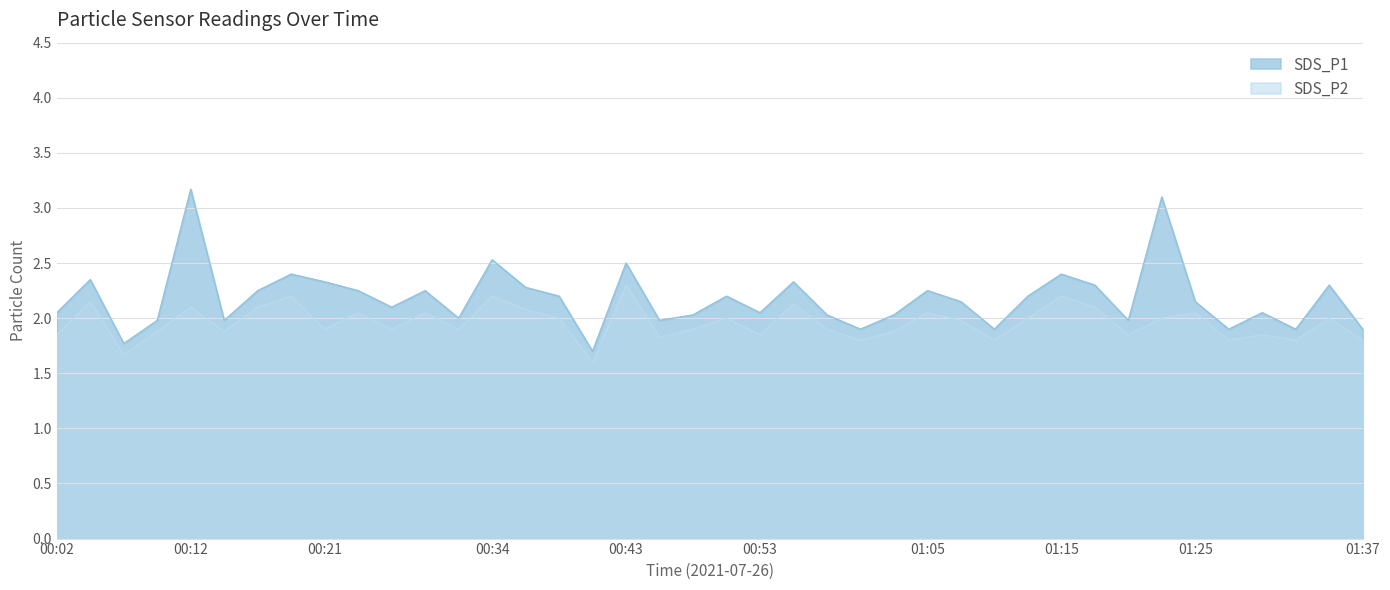

Reading left to right, what are all the values shown in this chart?

SDS_P1: 2.0	2.4	1.8	2.0	3.2	2.0	2.2	2.4	2.3	2.2	2.1	2.2	2.0	2.5	2.3	2.2	1.7	2.5	2.0	2.0	2.2	2.0	2.3	2.0	1.9	2.0	2.2	2.1	1.9	2.2	2.4	2.3	2.0	3.1	2.1	1.9	2.0	1.9	2.3	1.9
SDS_P2: 1.9	2.1	1.7	1.9	2.1	1.9	2.1	2.2	1.9	2.0	1.9	2.0	1.9	2.2	2.1	2.0	1.6	2.3	1.8	1.9	2.0	1.9	2.1	1.9	1.8	1.9	2.0	2.0	1.8	2.0	2.2	2.1	1.9	2.0	2.0	1.8	1.9	1.8	2.0	1.8